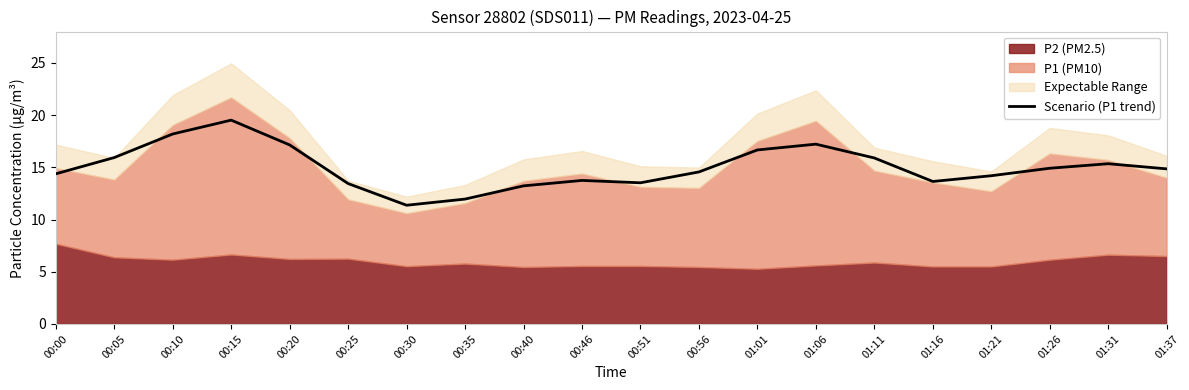

The value of Scenario (P1 trend) at 00:51 is 21.1. True or false?

False